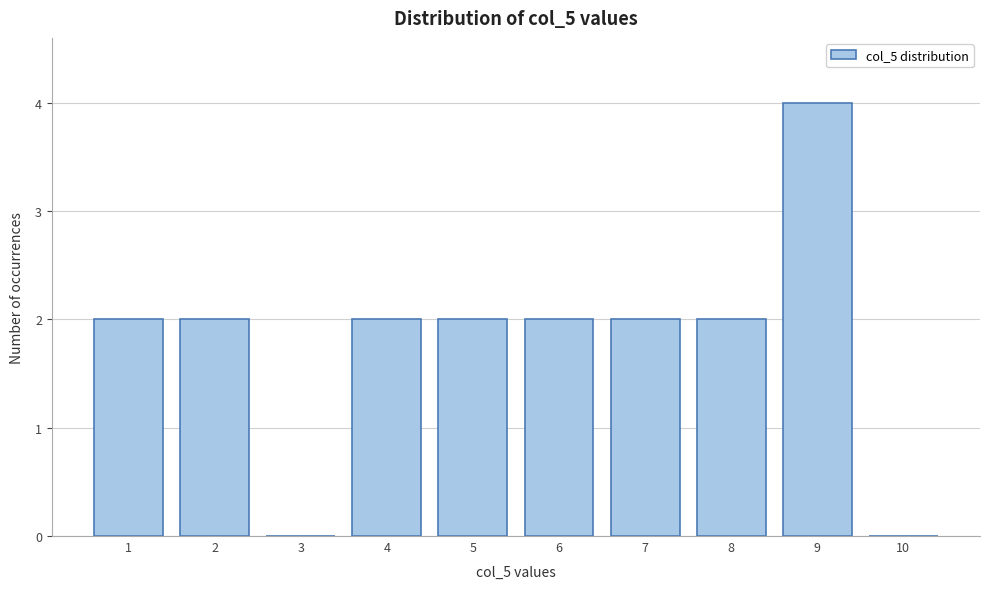

Reading left to right, transcribe all the data shown in this chart.

1=2	2=2	3=0	4=2	5=2	6=2	7=2	8=2	9=4	10=0